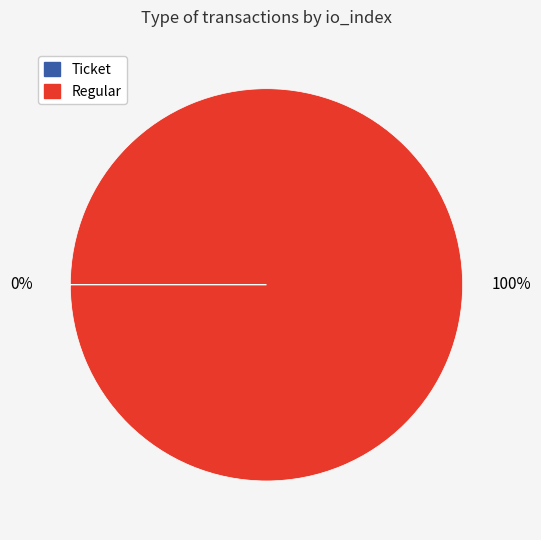

What percentage is the Regular slice, to the nearest percent?

100%